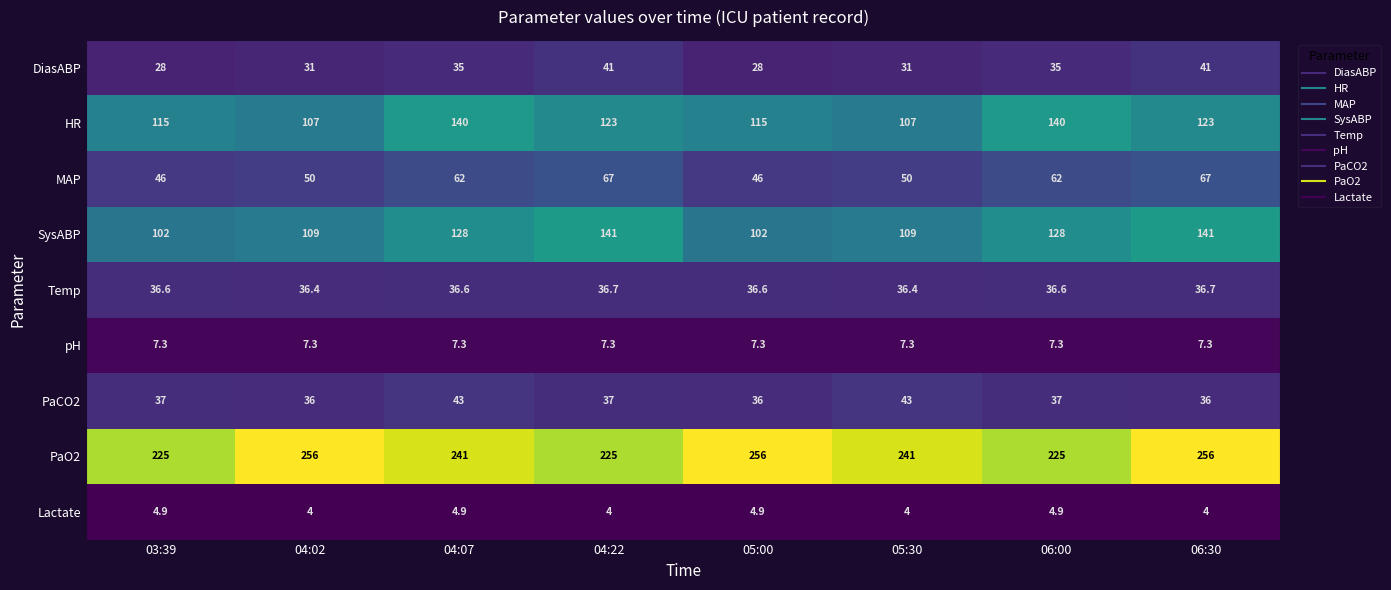

What is the difference between the PaCO2 values at 05:00 and 06:00?

1.0